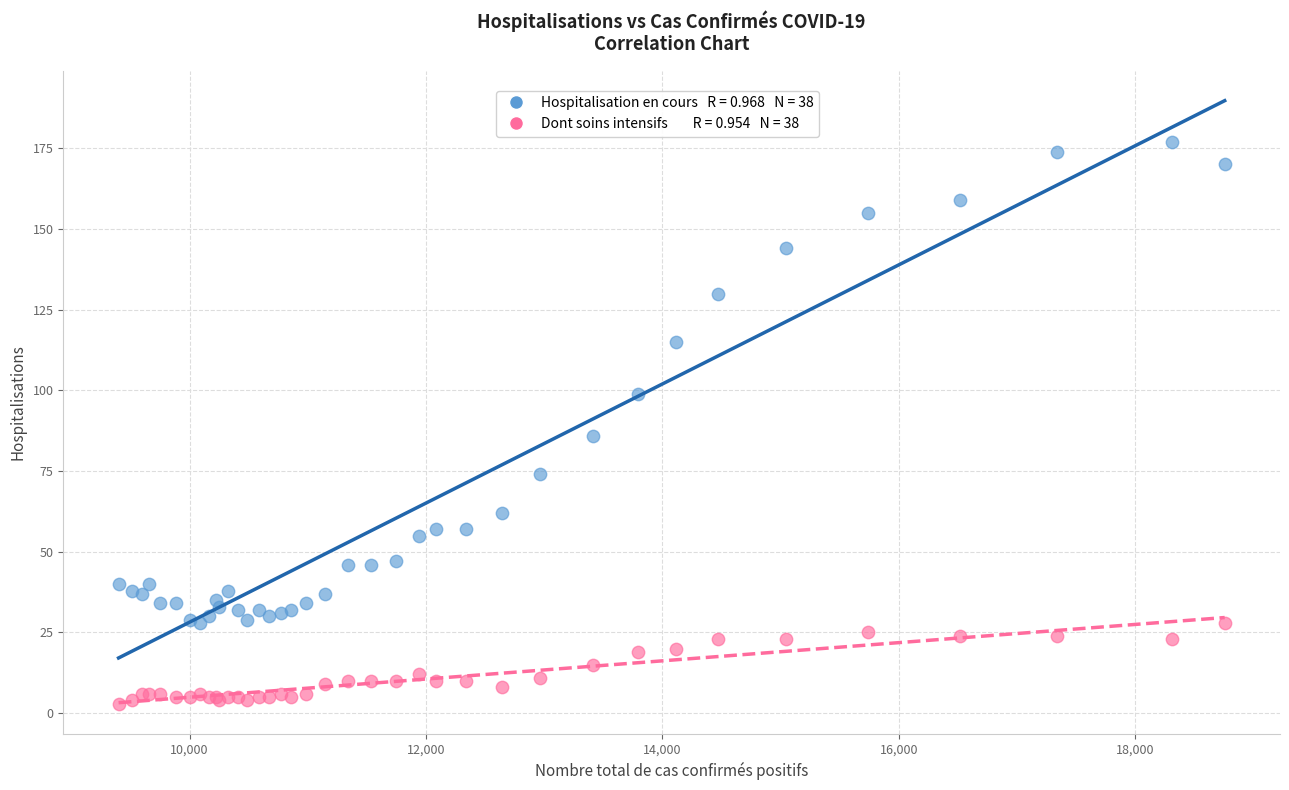

Across all series, what Y value is closest to 90?

86